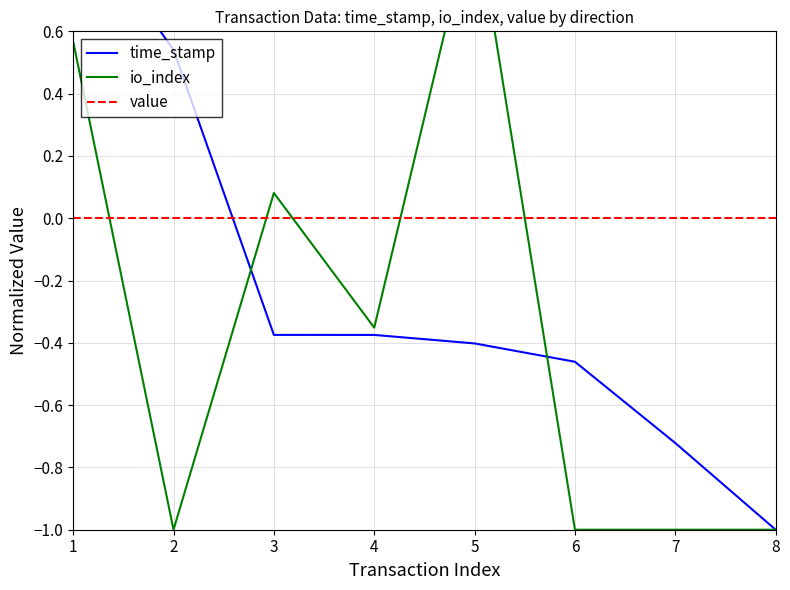

How many values in io_index are above zero?

3